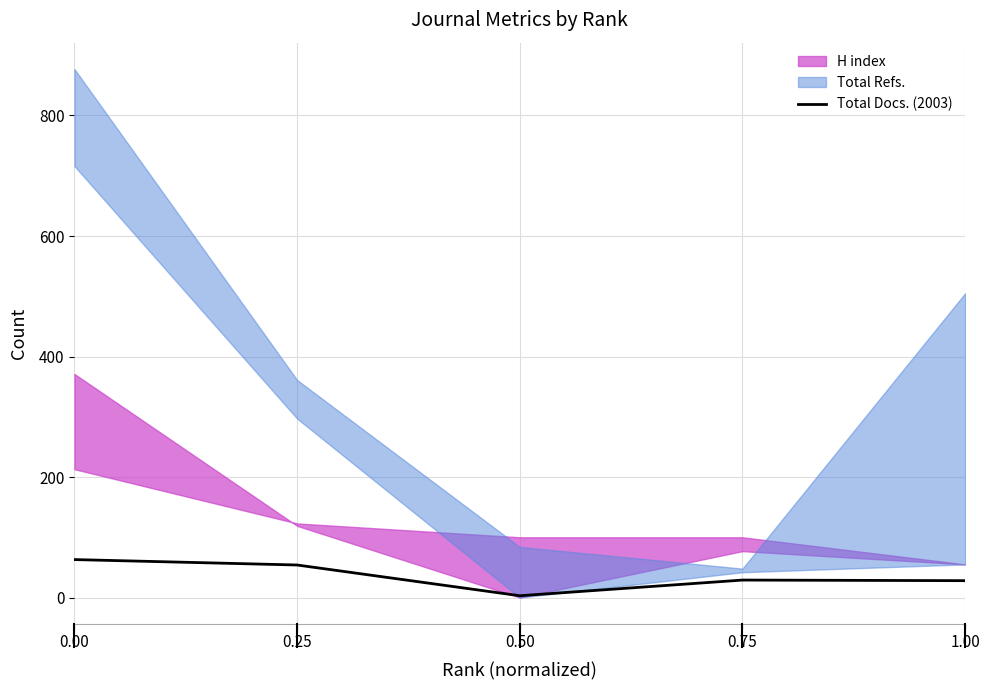

List the labels in order of value, largest first.

0.00, 0.25, 0.75, 1.00, 0.50